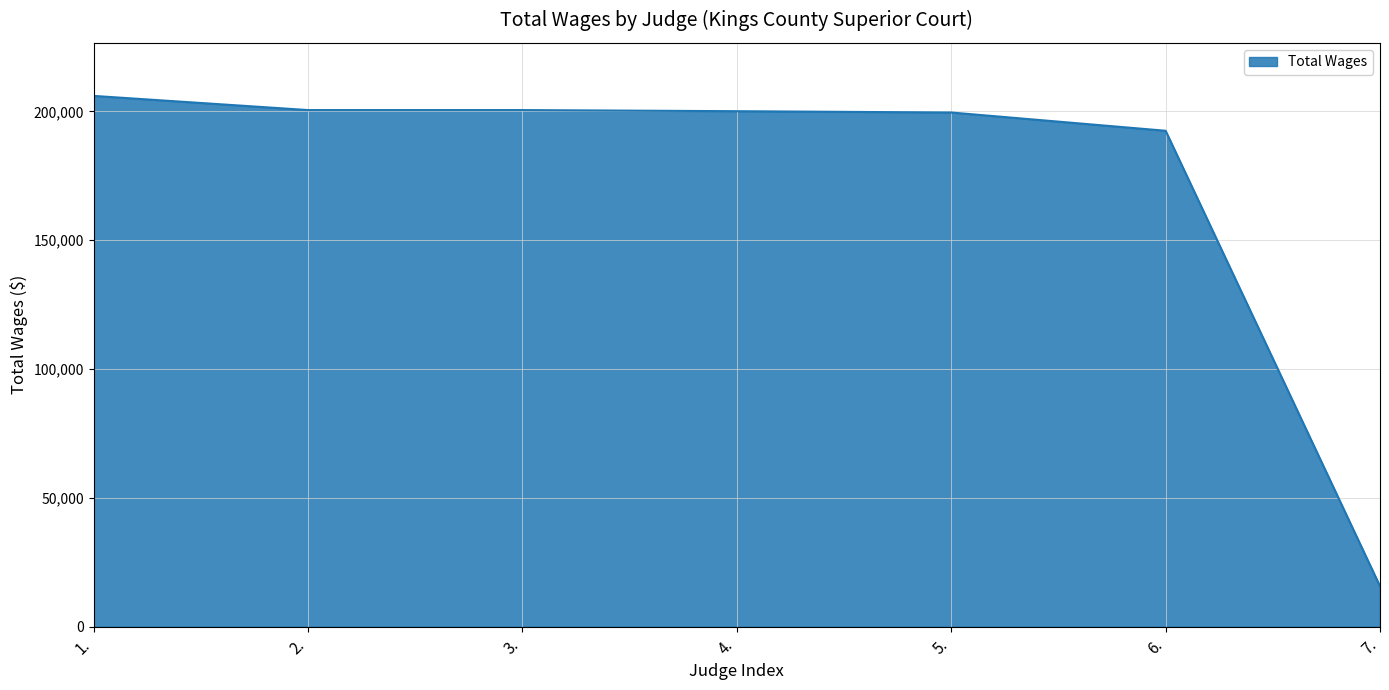

What is the difference between the values at 5. and 7.?

183881